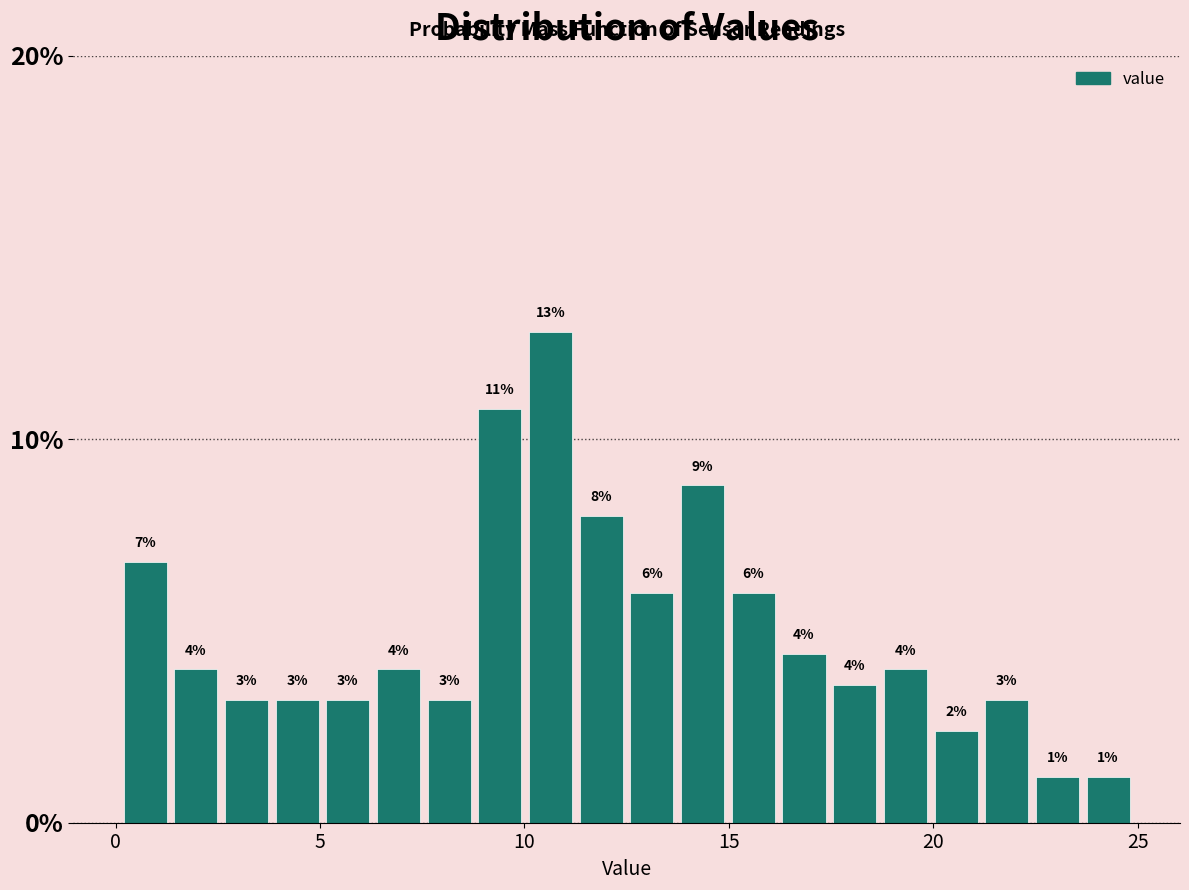

Around what value on the x-axis is the tallest bar? Give the approximate position of its centre, as read against the axis.

10.5